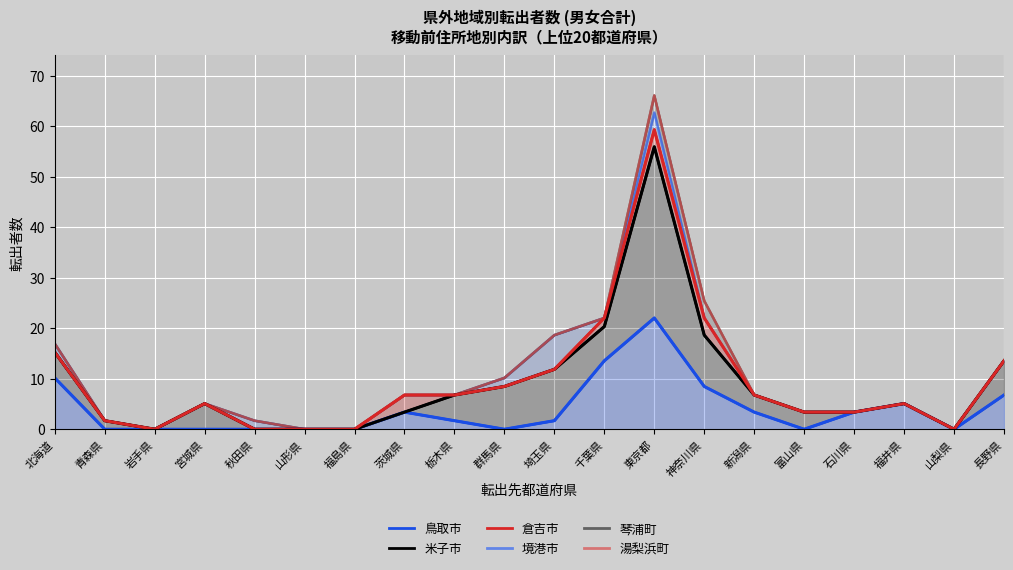

What value does the 倉吉市 series have at 埼玉県?

11.9